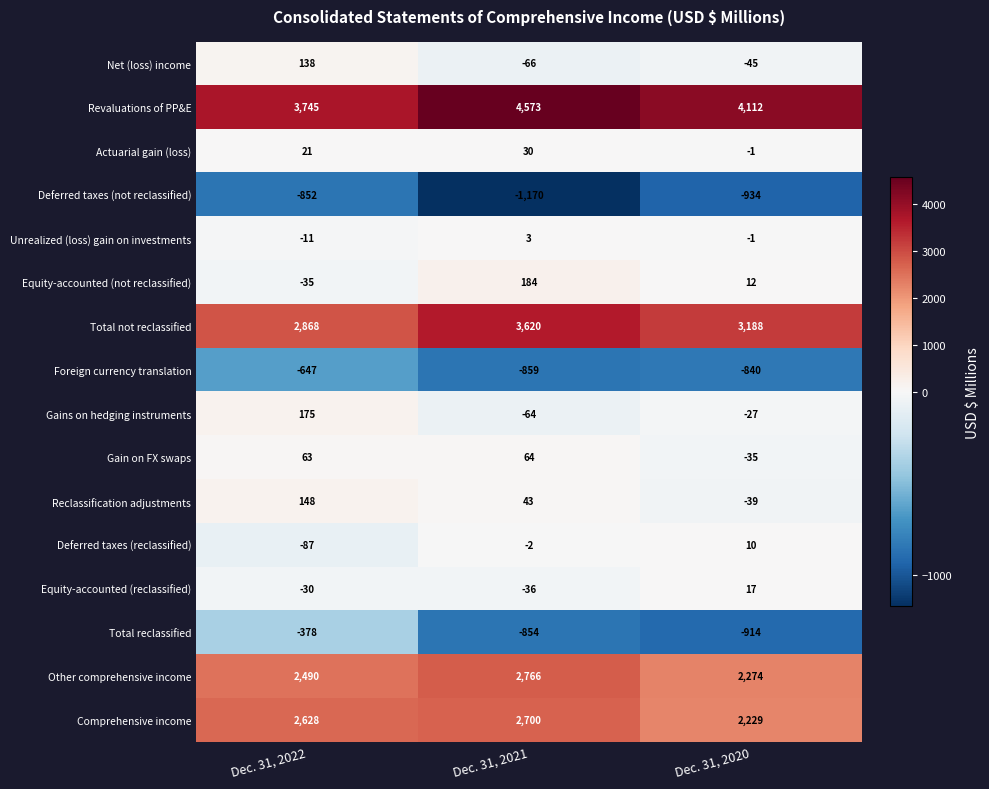

Is it true that Actuarial gain (loss) equals 0 at Dec. 31, 2020?

False